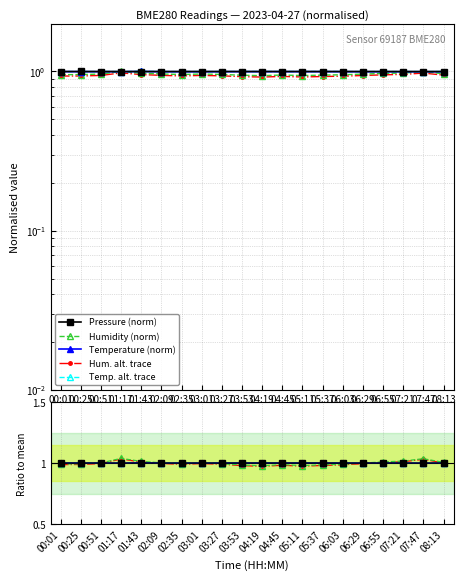

At how many categories does at least one series exceed 0?

20